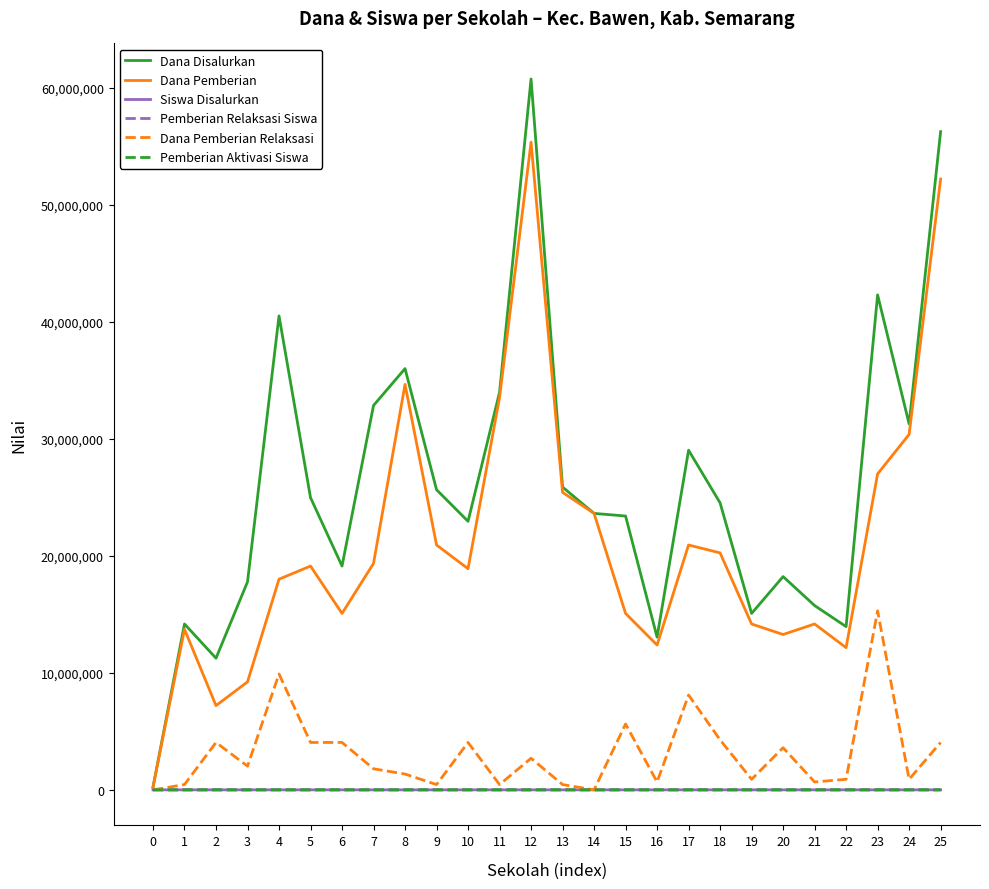

What is the greatest value displayed?

60750000